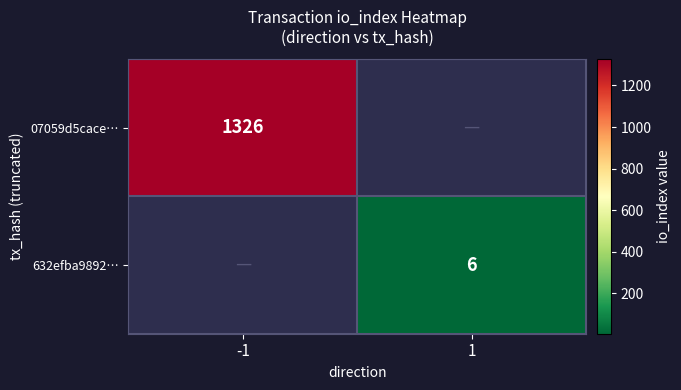

What is the minimum value shown in the chart?

6.0